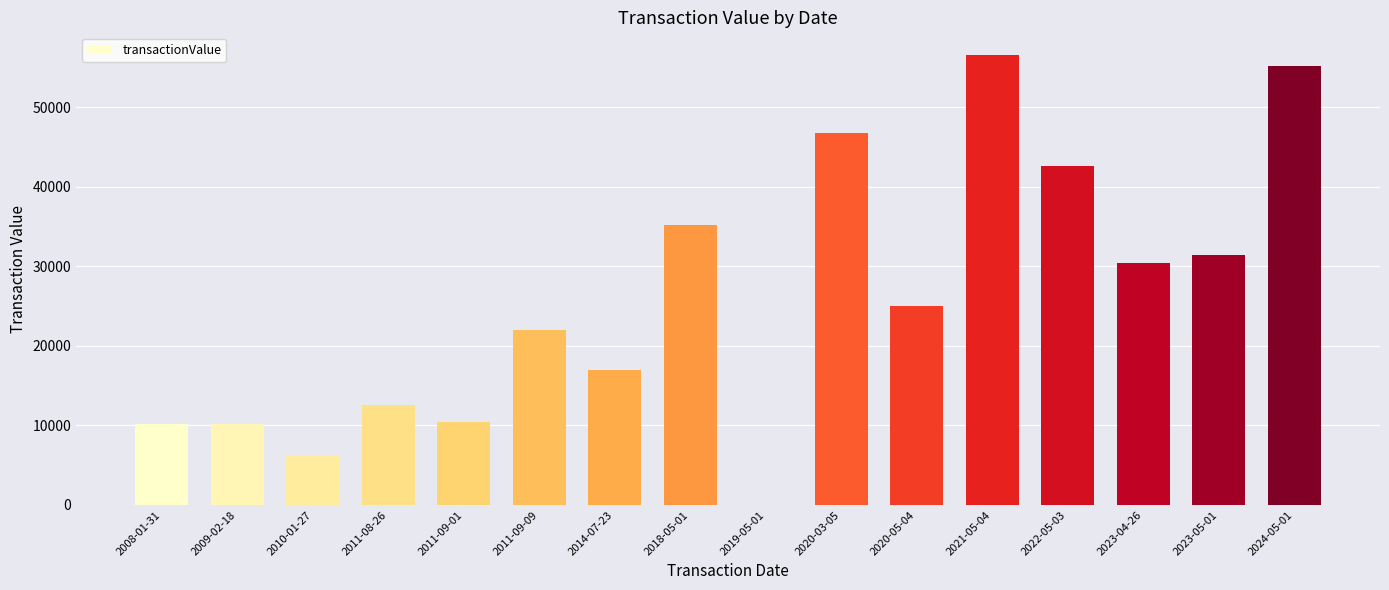

Between 2018-05-01 and 2020-05-04, which is larger?

2018-05-01